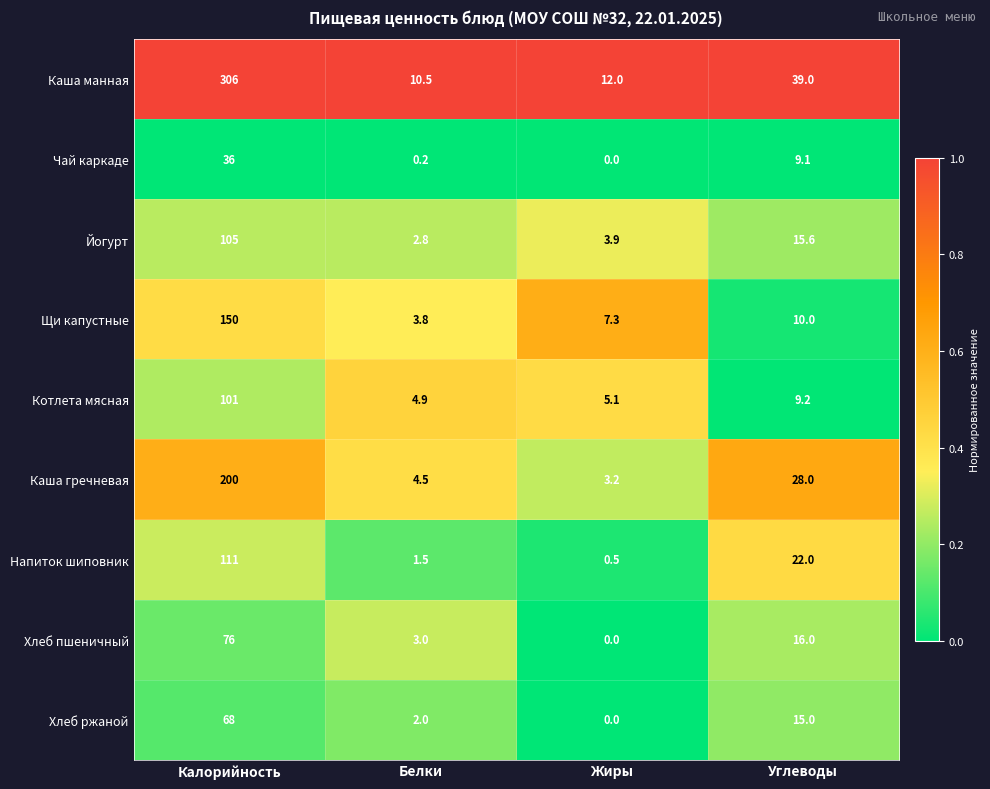

At which label is Чай каркаде closest to 18?

Углеводы